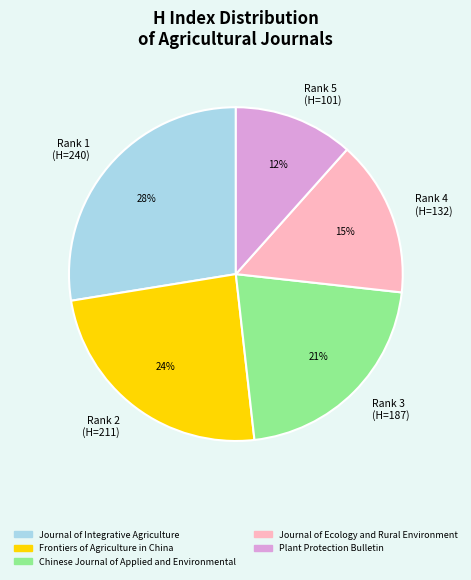

Is there a majority slice in this chart?

No